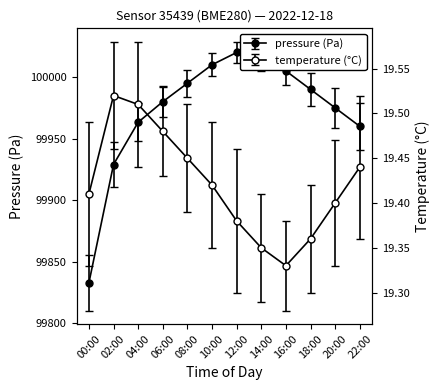

What is the sum of the temperature values at 04:00 and 02:00?

39.0